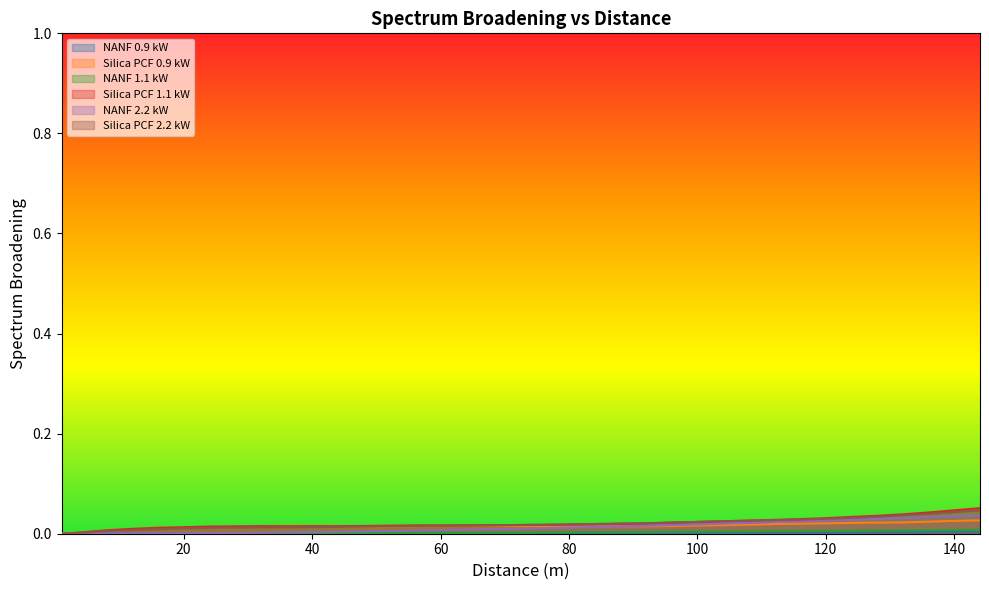

Is the value of Silica PCF 1.1 kW at 36 greater than the value of NANF 2.2 kW at 36?

Yes